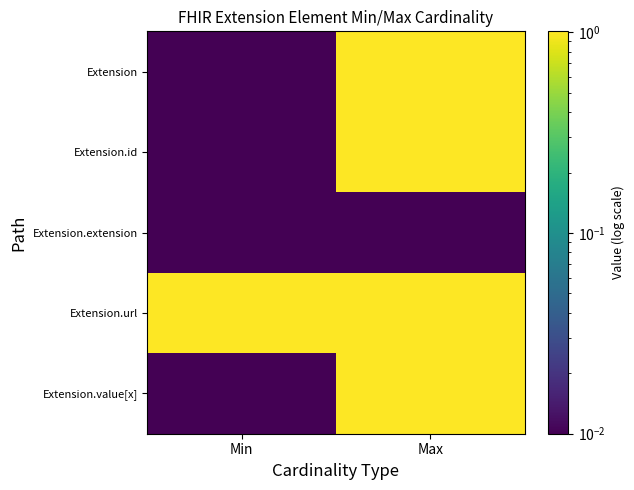

Reading right to left, list all the values displayed in this chart.

Extension: Max=1.0	Min=0.0
Extension.id: Max=1.0	Min=0.0
Extension.extension: Max=0.0	Min=0.0
Extension.url: Max=1.0	Min=1.0
Extension.value[x]: Max=1.0	Min=0.0